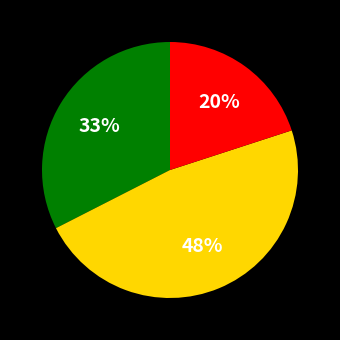

Is there any slice that represents more than half of the pie?

No